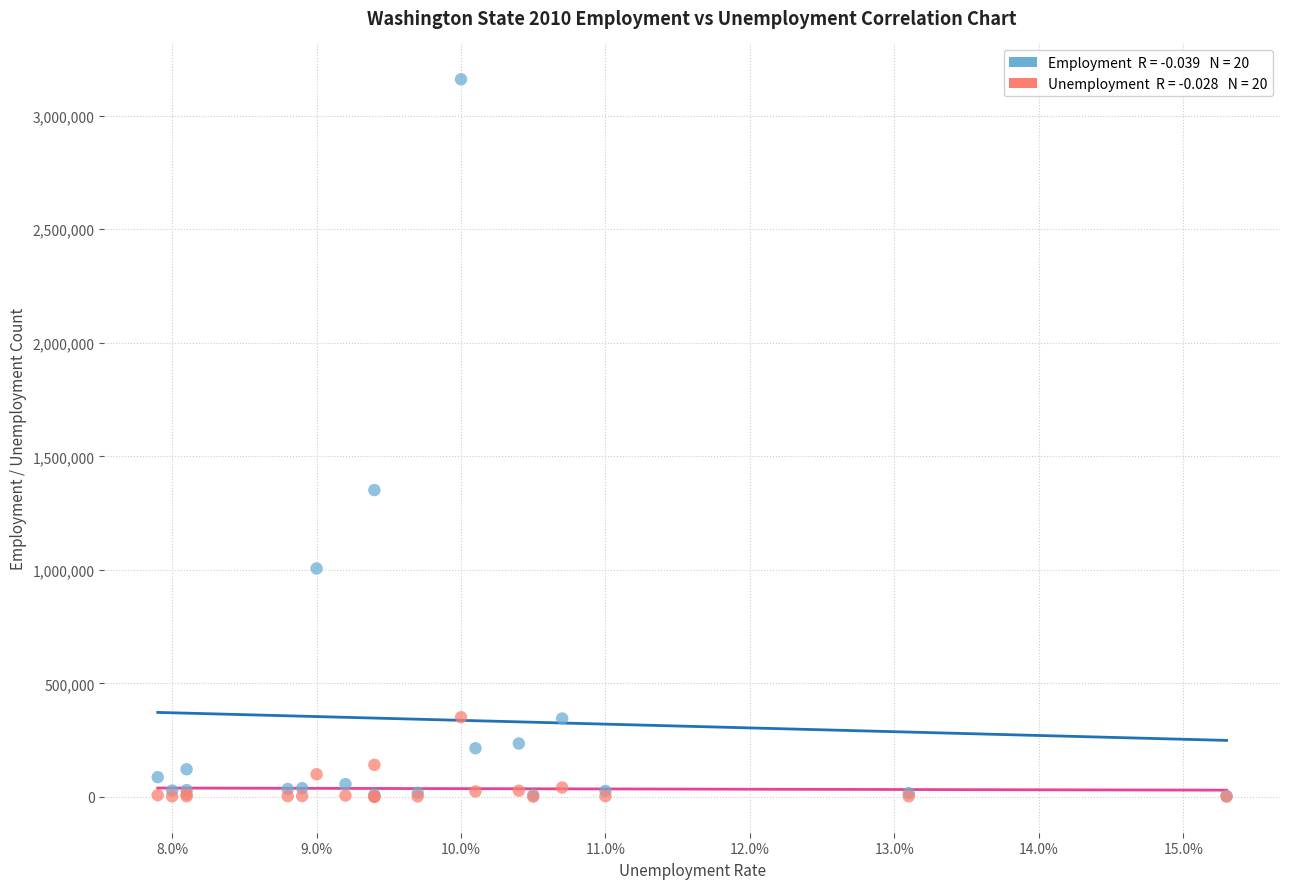

Across all series, what Y value is closest to 1580364?

1351393